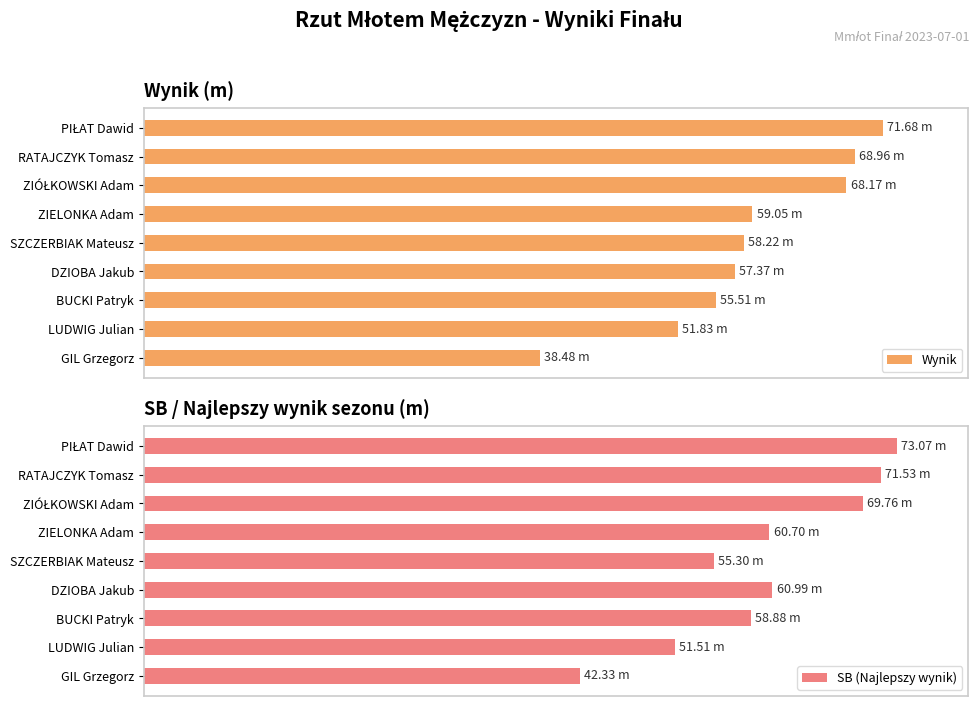

At which label is SB (Najlepszy wynik) closest to 72?

BUCKI Patryk